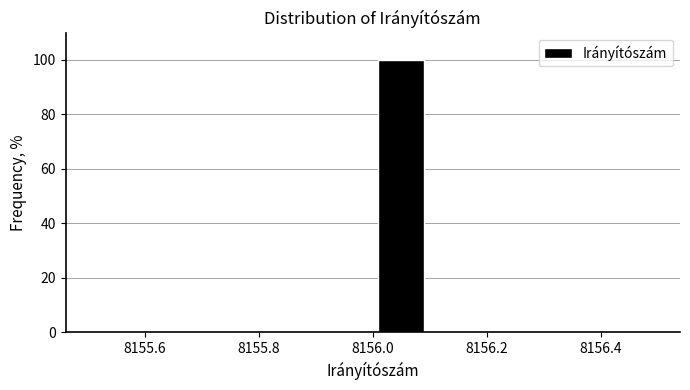

Over which range of the x-axis is the bar tallest?

8156.0 to 8156.1